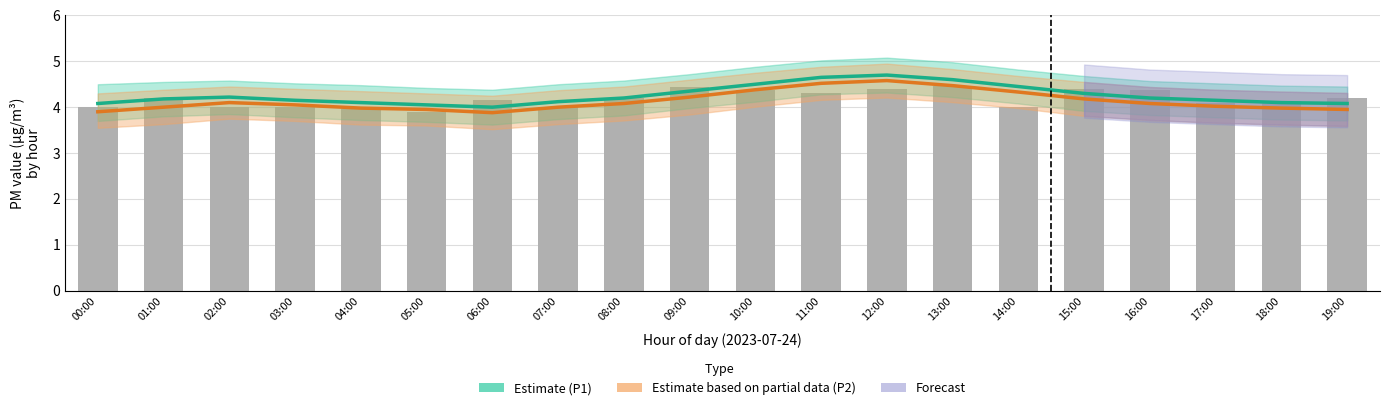

Reading left to right, list all the values displayed in this chart.

P1 (Estimate): 4.1	4.2	4.2	4.2	4.1	4.0	4.0	4.1	4.2	4.3	4.5	4.7	4.7	4.6	4.5	4.3	4.2	4.2	4.1	4.1
P2 (Estimate partial): 3.9	4.0	4.1	4.0	4.0	4.0	3.9	4.0	4.1	4.2	4.4	4.5	4.6	4.5	4.3	4.2	4.1	4.0	4.0	4.0
Raw readings: 4.0	4.2	4.0	4.0	4.0	3.9	4.2	4.0	4.2	4.4	4.4	4.3	4.4	4.5	4.0	4.4	4.4	4.1	4.1	4.2